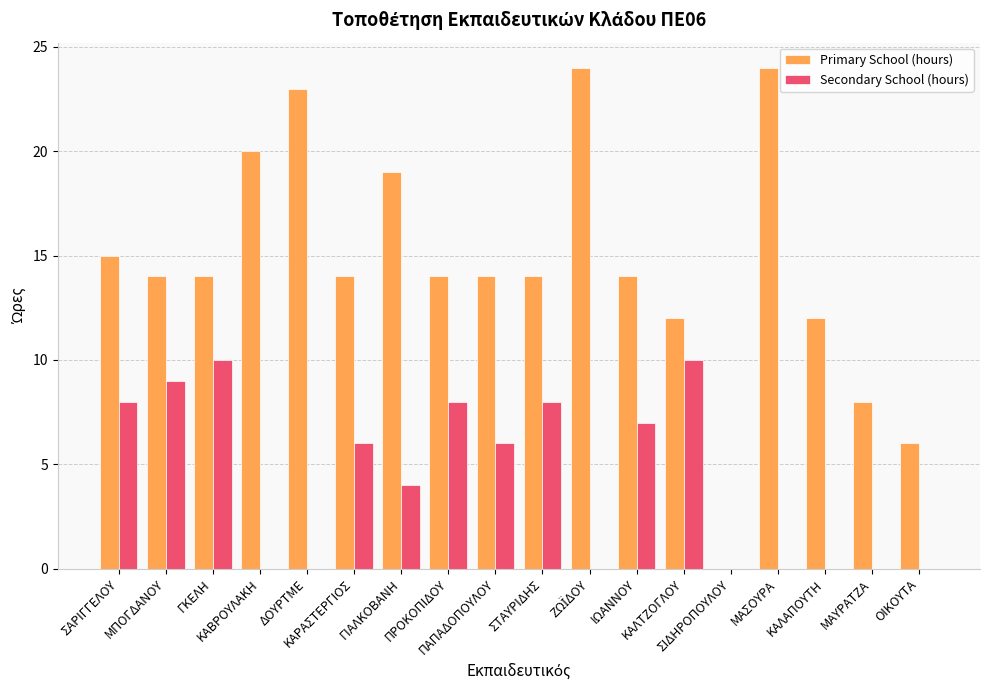

How many series are shown in this chart?

2